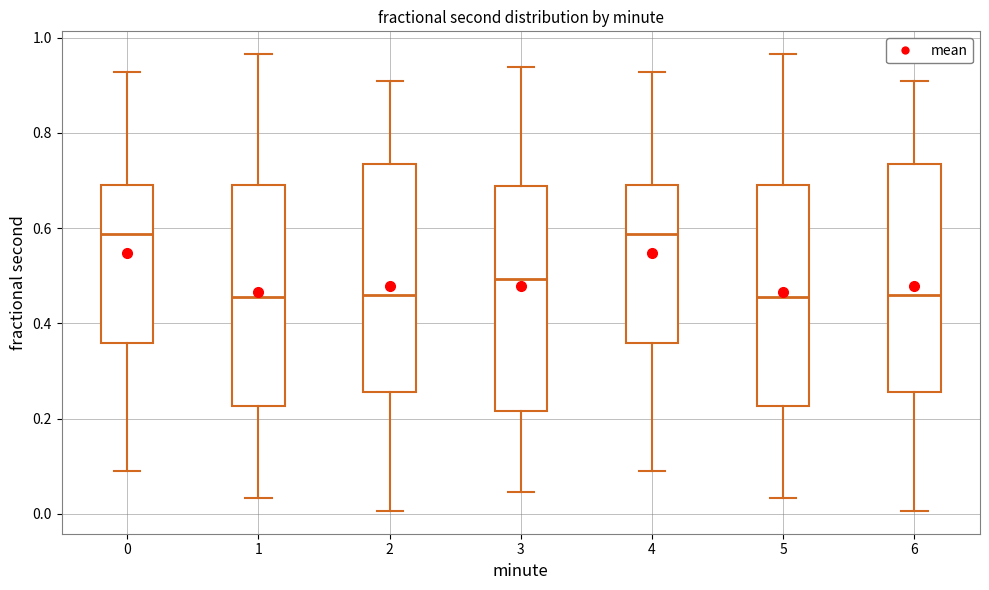

Reading left to right, transcribe this box plot: for each box, give where its median line is, the range the box spans, and where its two whiskers end, as read against the y-axis. The values are not printed on the chart, so give them approximately, as read against the axis.

0: median 0.58, box 0.36 to 0.70, whiskers 0.08 to 0.92
1: median 0.46, box 0.22 to 0.70, whiskers 0.04 to 0.96
2: median 0.46, box 0.26 to 0.74, whiskers 0.00 to 0.90
3: median 0.50, box 0.22 to 0.68, whiskers 0.04 to 0.94
4: median 0.58, box 0.36 to 0.70, whiskers 0.08 to 0.92
5: median 0.46, box 0.22 to 0.70, whiskers 0.04 to 0.96
6: median 0.46, box 0.26 to 0.74, whiskers 0.00 to 0.90